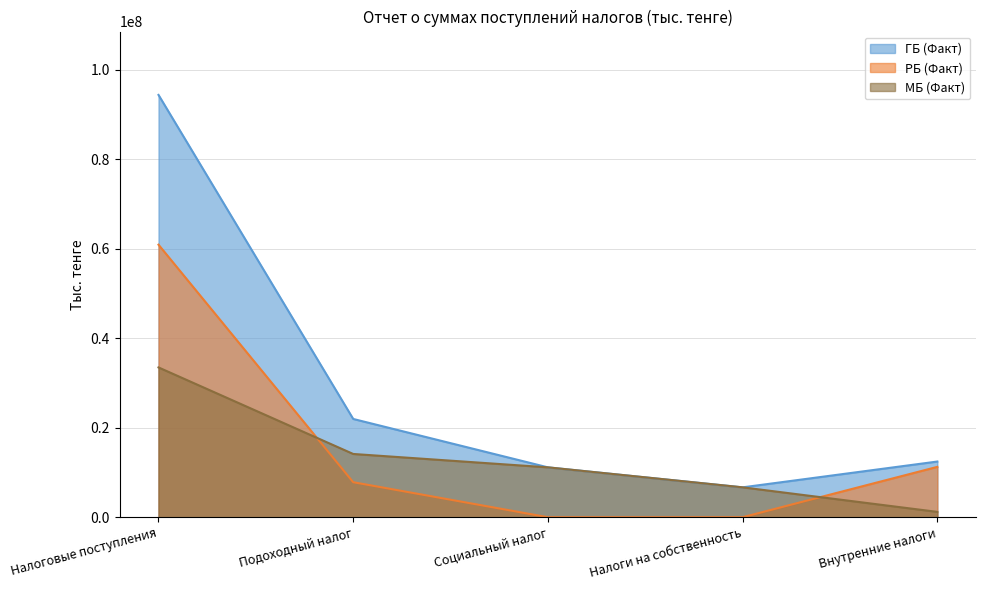

The value of ГБ (Факт) at Налоговые поступления is 169818250. True or false?

False